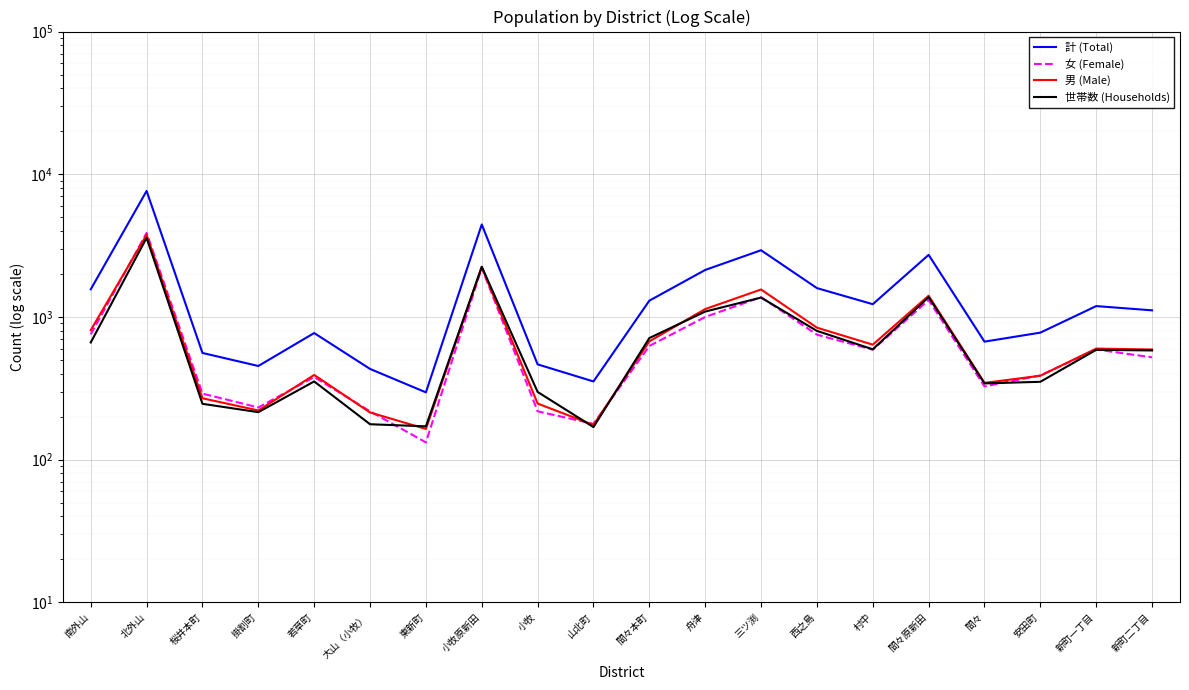

Reading left to right, list all the values displayed in this chart.

計 (Total): 南外山=1561	北外山=7635	桜井本町=559	掛割町=453	若草町=771	大山（小牧）=432	東新町=296	小牧原新田=4445	小牧=465	山北町=353	間々本町=1300	舟津=2134	三ツ渕=2933	西之島=1592	村中=1228	間々原新田=2722	間々=671	安田町=776	新町一丁目=1191	新町二丁目=1112
女 (Female): 南外山=754	北外山=3877	桜井本町=290	掛割町=232	若草町=379	大山（小牧）=218	東新町=132	小牧原新田=2208	小牧=218	山北町=178	間々本町=626	舟津=999	三ツ渕=1376	西之島=751	村中=589	間々原新田=1314	間々=326	安田町=389	新町一丁目=591	新町二丁目=521
男 (Male): 南外山=807	北外山=3758	桜井本町=269	掛割町=221	若草町=392	大山（小牧）=214	東新町=164	小牧原新田=2237	小牧=247	山北町=175	間々本町=674	舟津=1135	三ツ渕=1557	西之島=841	村中=639	間々原新田=1408	間々=345	安田町=387	新町一丁目=600	新町二丁目=591
世帯数 (Households): 南外山=662	北外山=3584	桜井本町=246	掛割町=215	若草町=353	大山（小牧）=177	東新町=171	小牧原新田=2248	小牧=298	山北町=169	間々本町=711	舟津=1090	三ツ渕=1366	西之島=798	村中=593	間々原新田=1376	間々=342	安田町=351	新町一丁目=588	新町二丁目=582